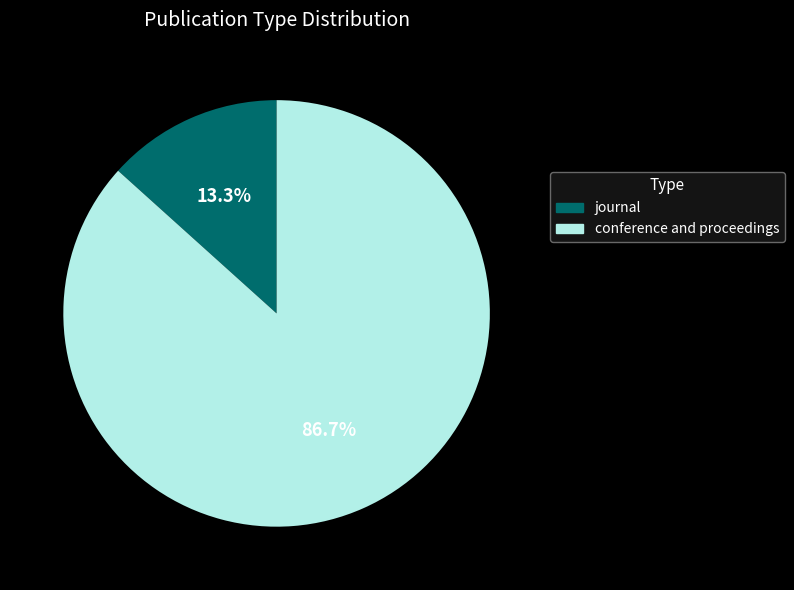

Count the number of slices in the pie.

2